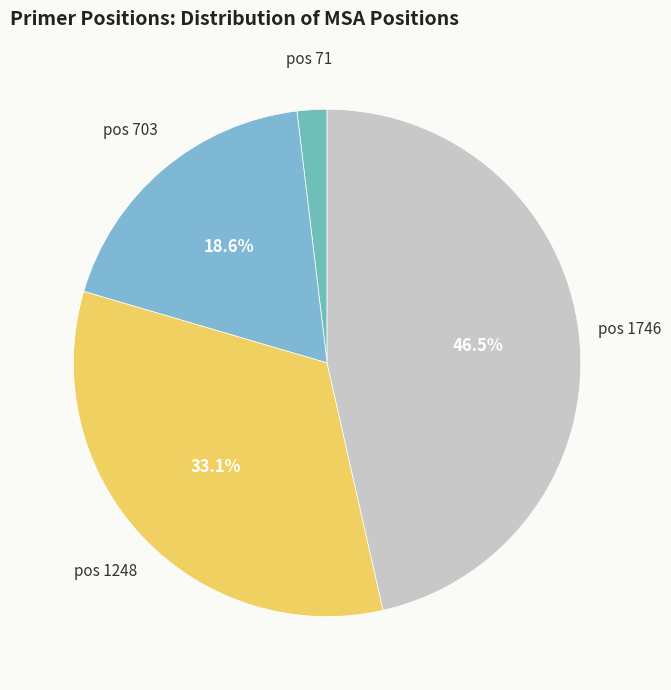

Rank the categories by value from lowest to highest.

pos 71, pos 703, pos 1248, pos 1746